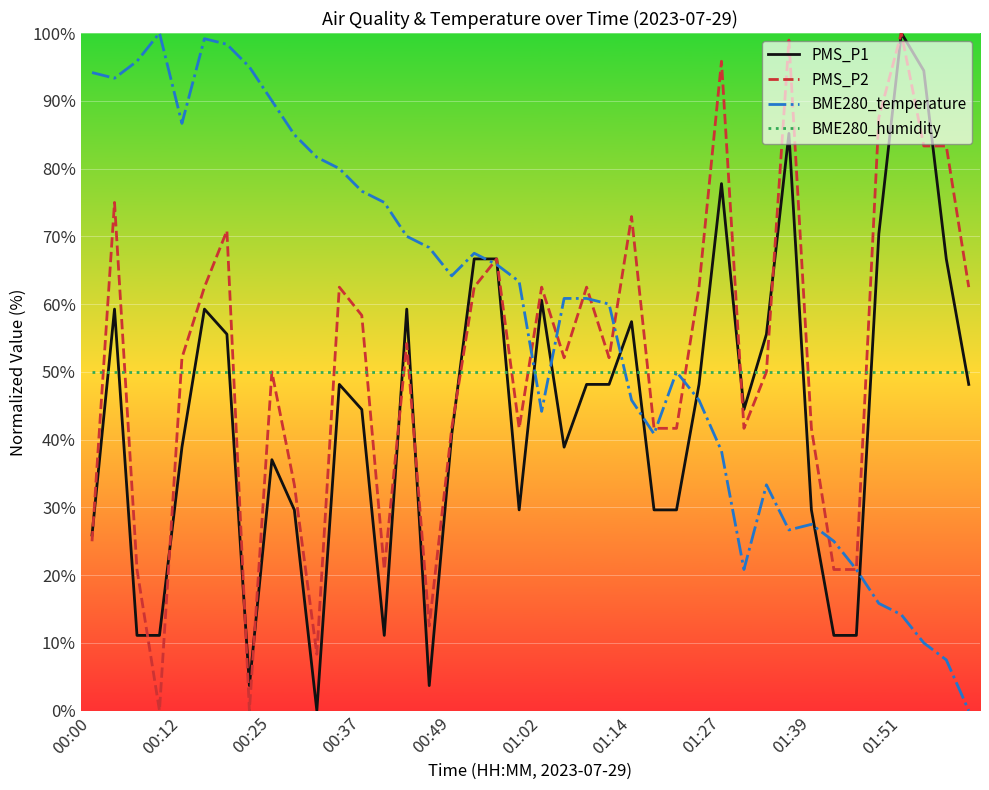

What is the minimum value for BME280_humidity?

50.0